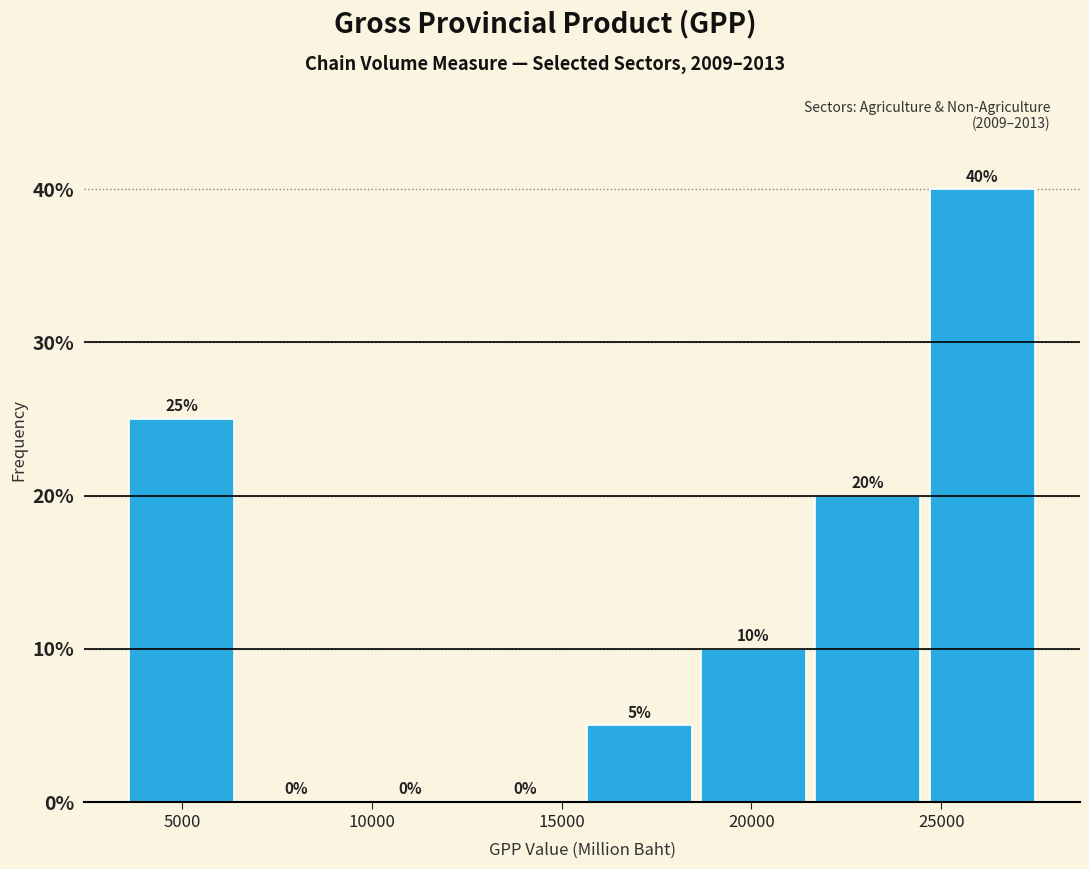

Which range on the x-axis has the tallest bar?

24500 to 27500